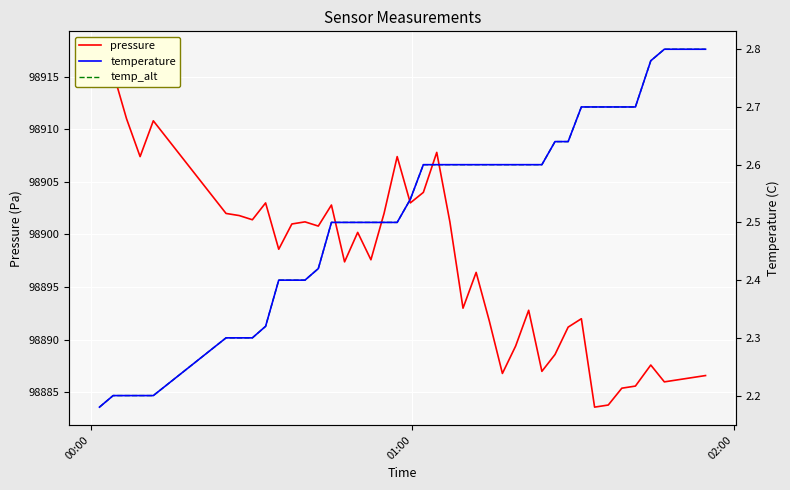

Does the chart display data point markers on the line(s)?

No